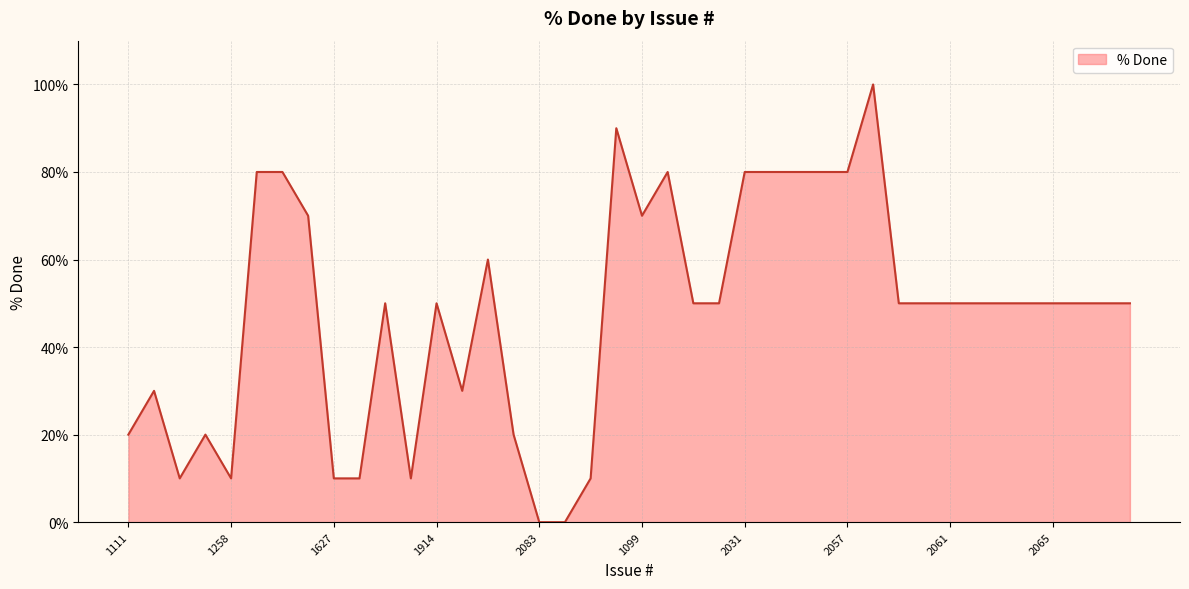

What is the greatest value displayed?

100